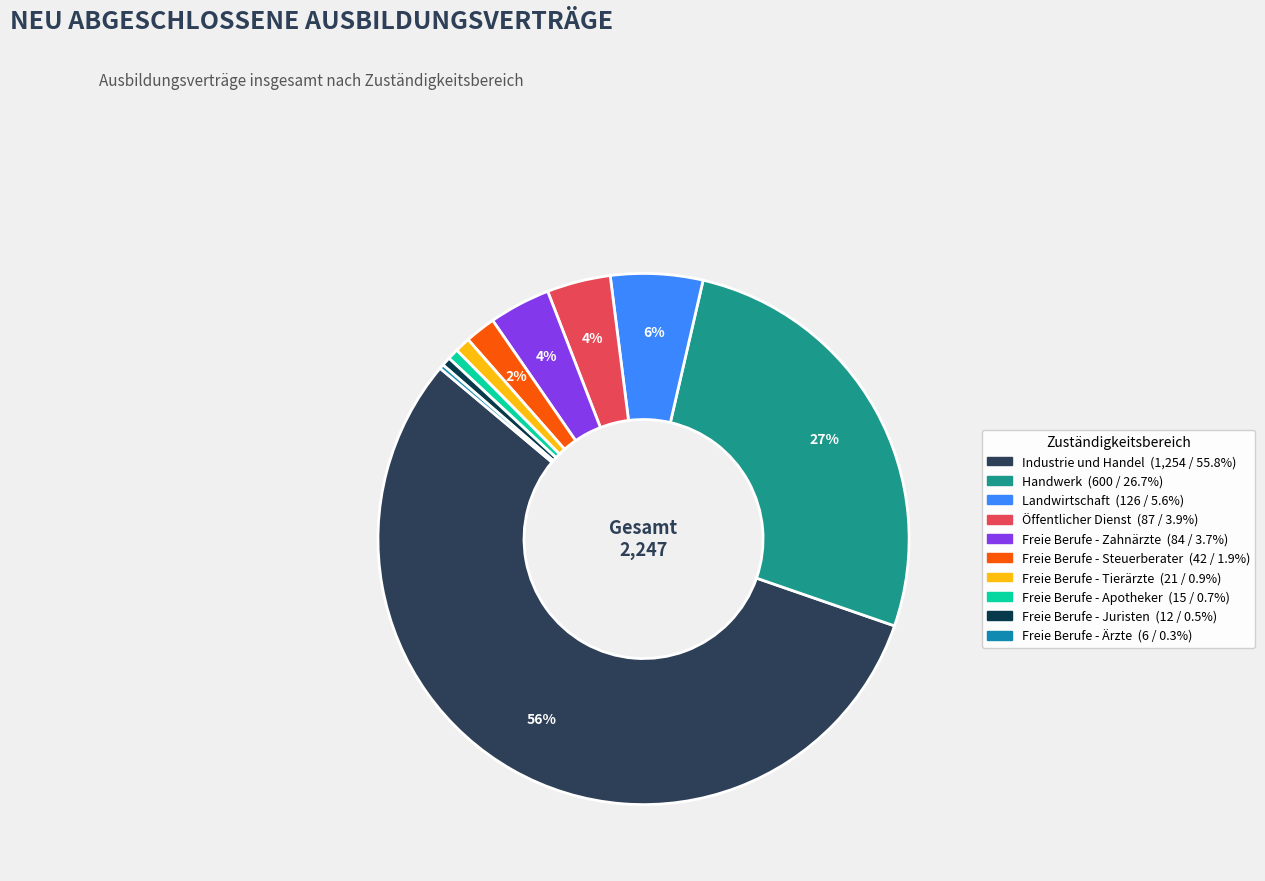

Is there a majority slice in this chart?

Yes